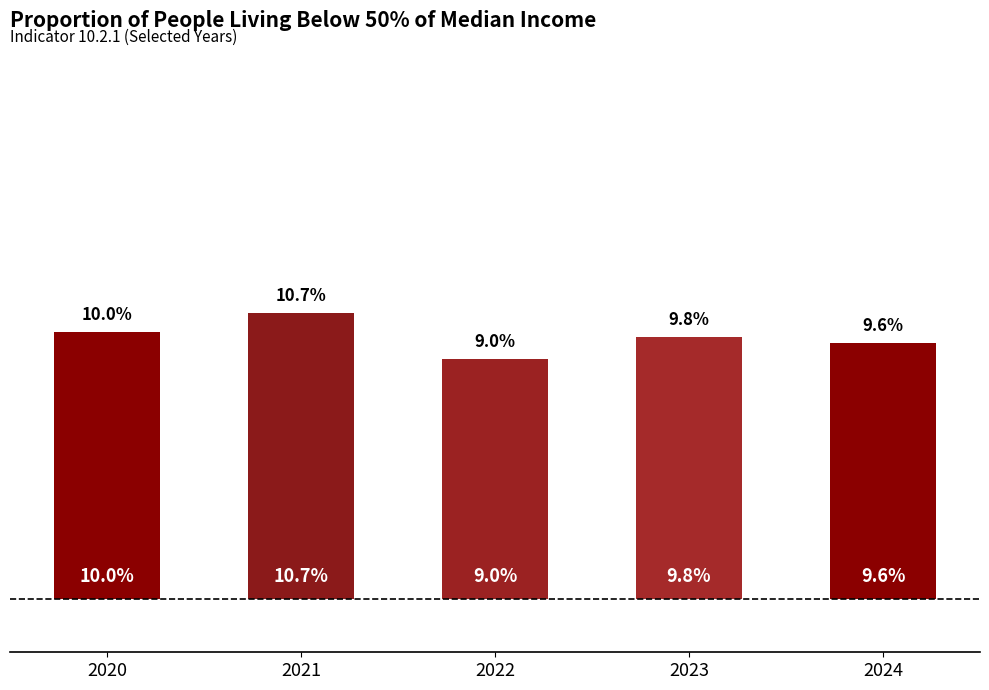

True or false: the data shows 3.7 at 2023.

False